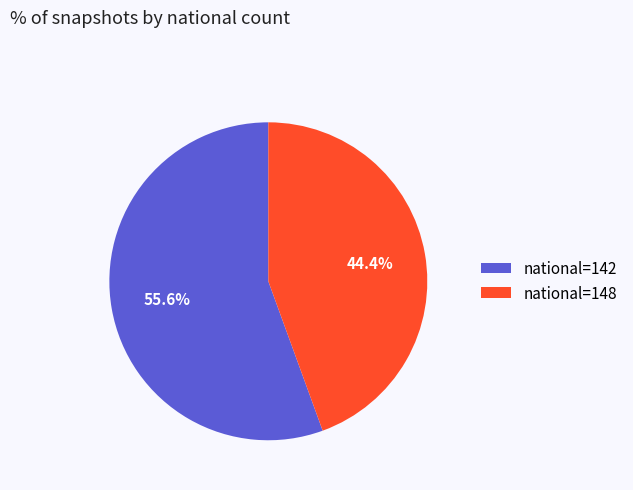

What is the smallest slice in the pie chart?

national=148